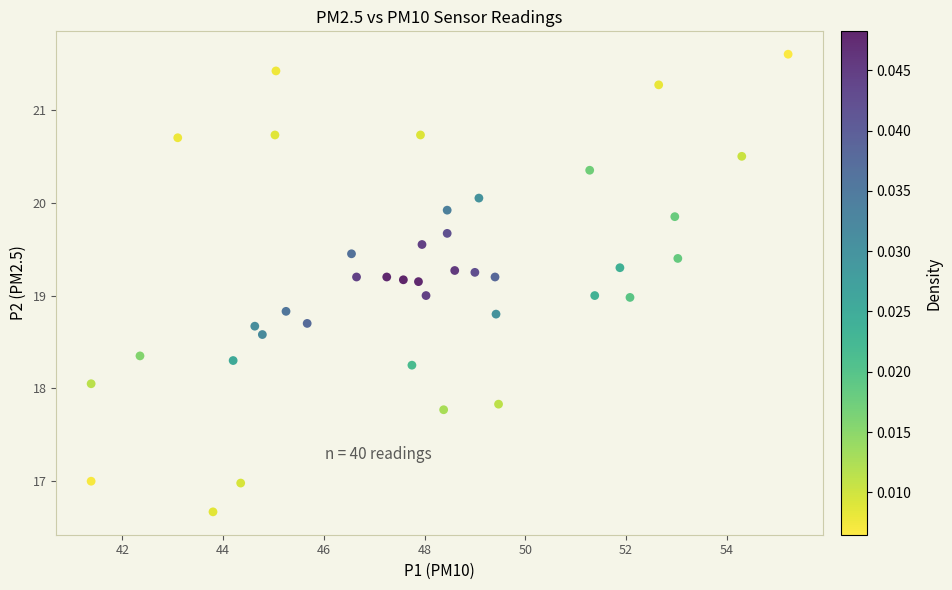

What is the range of X values (max minus min)?

13.8